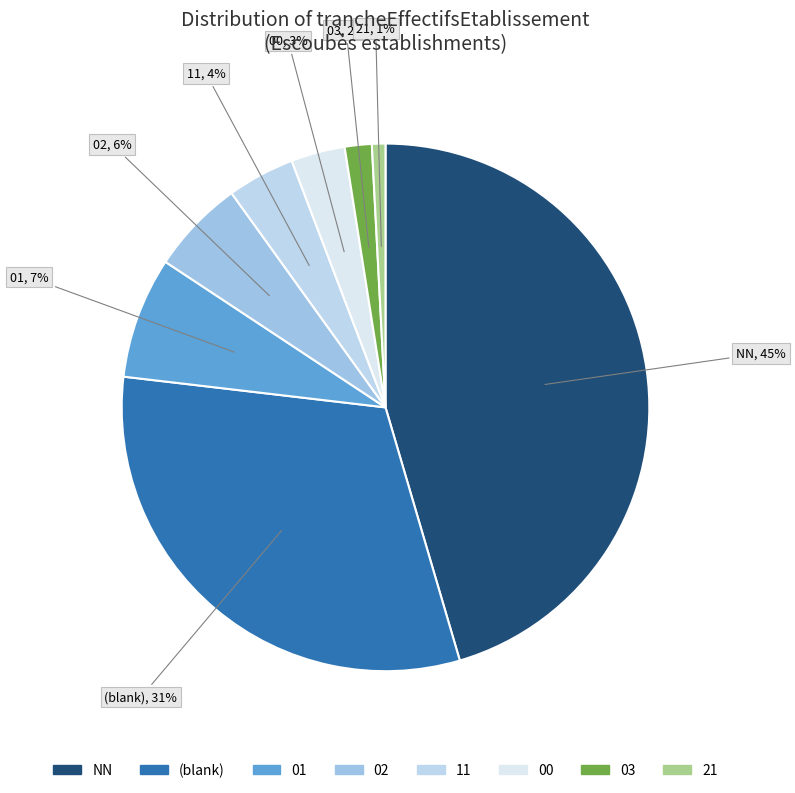

Which slice is the largest?

NN